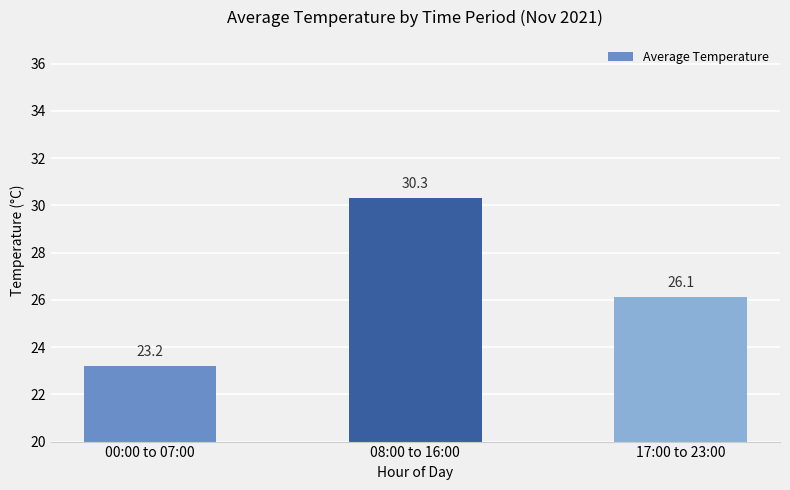

What is the value of the 3rd bar from the left?

26.1